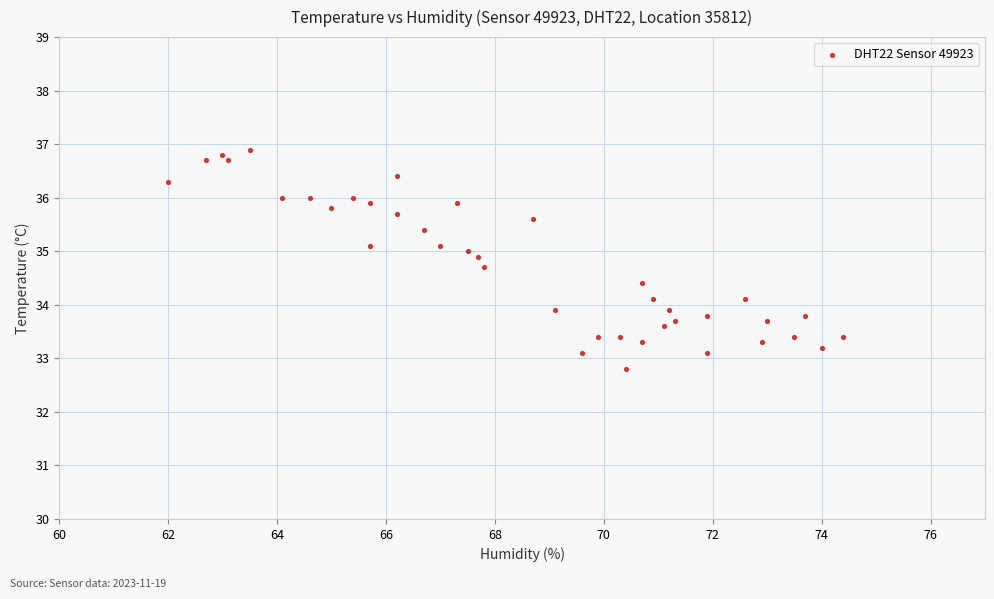

What is the range of X values (max minus min)?

12.4